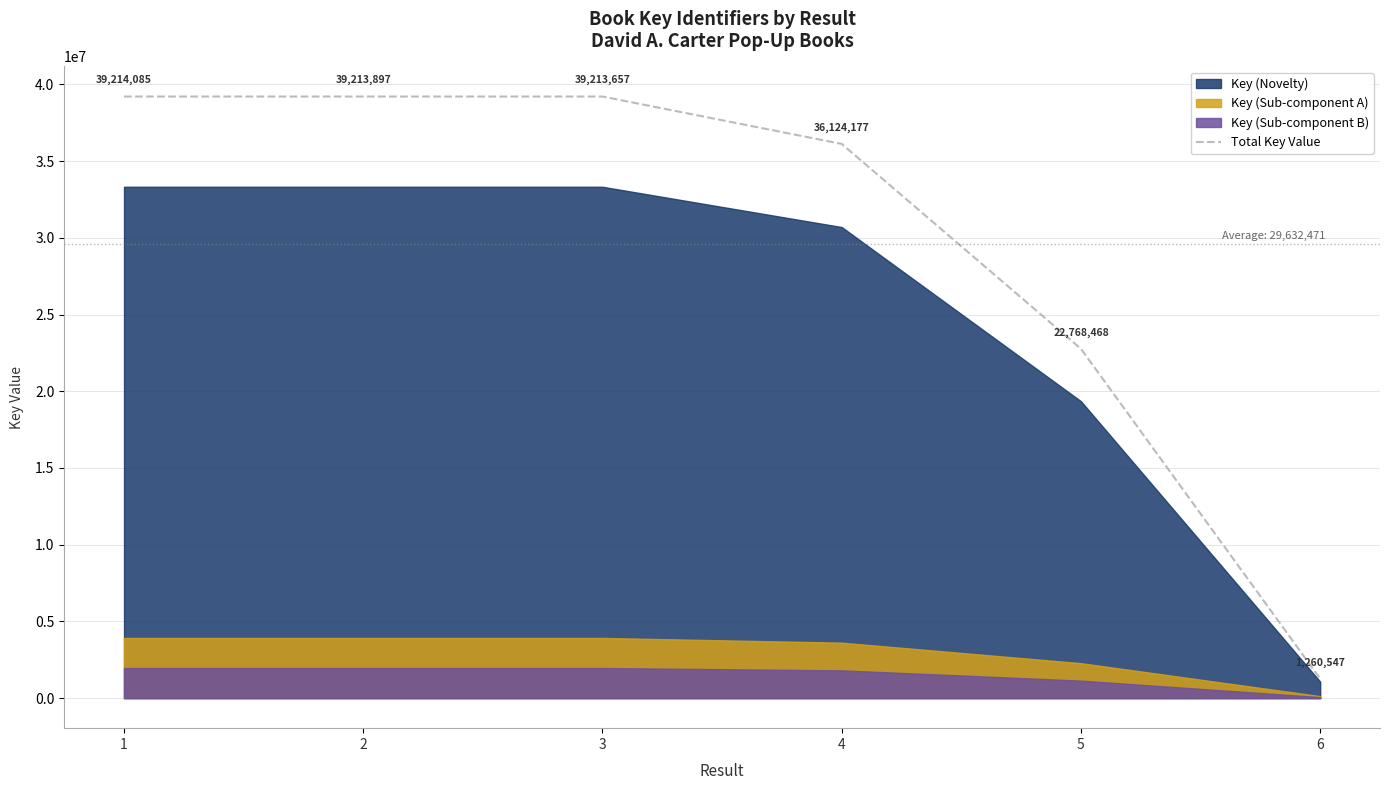

Rank the categories by value from lowest to highest.

6, 5, 4, 3, 2, 1